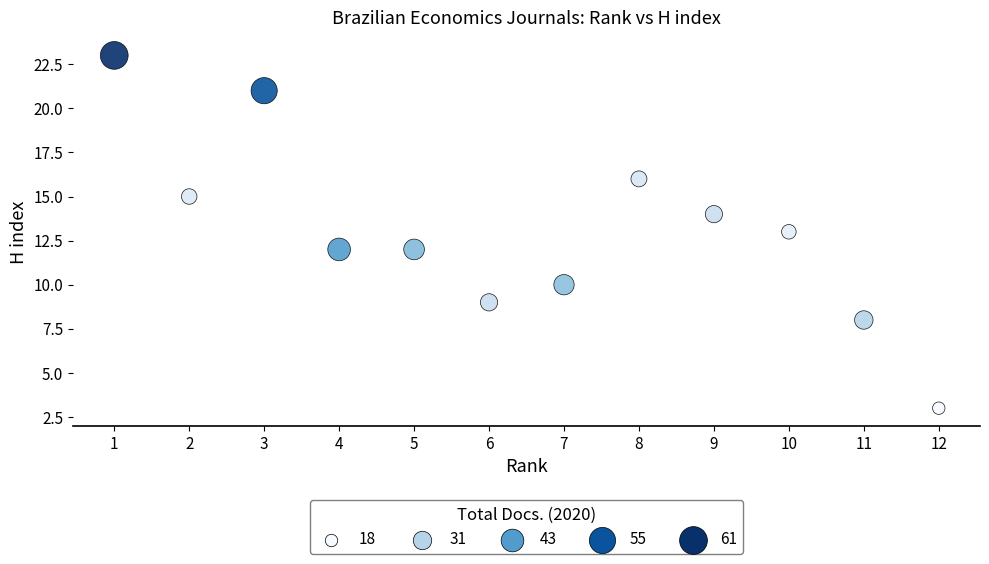

What is the range of Y values (max minus min)?

20